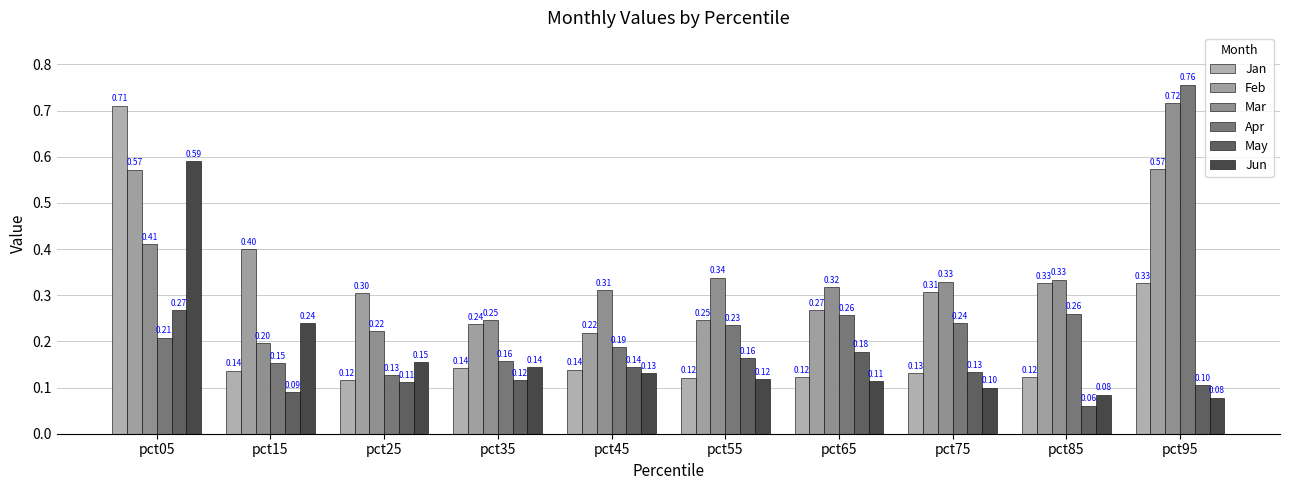

Reading left to right, list all the values displayed in this chart.

Jan: 0.7	0.1	0.1	0.1	0.1	0.1	0.1	0.1	0.1	0.3
Feb: 0.6	0.4	0.3	0.2	0.2	0.2	0.3	0.3	0.3	0.6
Mar: 0.4	0.2	0.2	0.2	0.3	0.3	0.3	0.3	0.3	0.7
Apr: 0.2	0.2	0.1	0.2	0.2	0.2	0.3	0.2	0.3	0.8
May: 0.3	0.1	0.1	0.1	0.1	0.2	0.2	0.1	0.1	0.1
Jun: 0.6	0.2	0.2	0.1	0.1	0.1	0.1	0.1	0.1	0.1